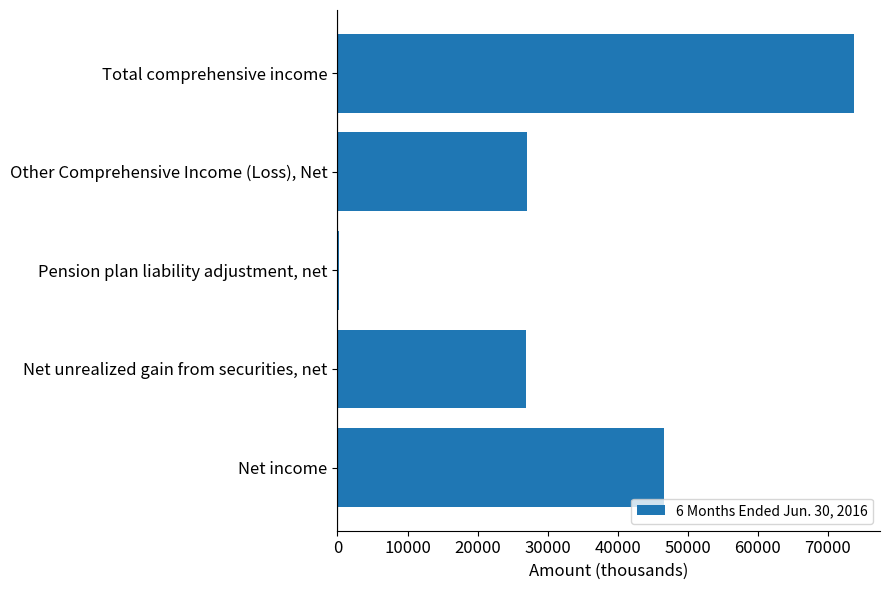

What is the greatest value displayed?

73770